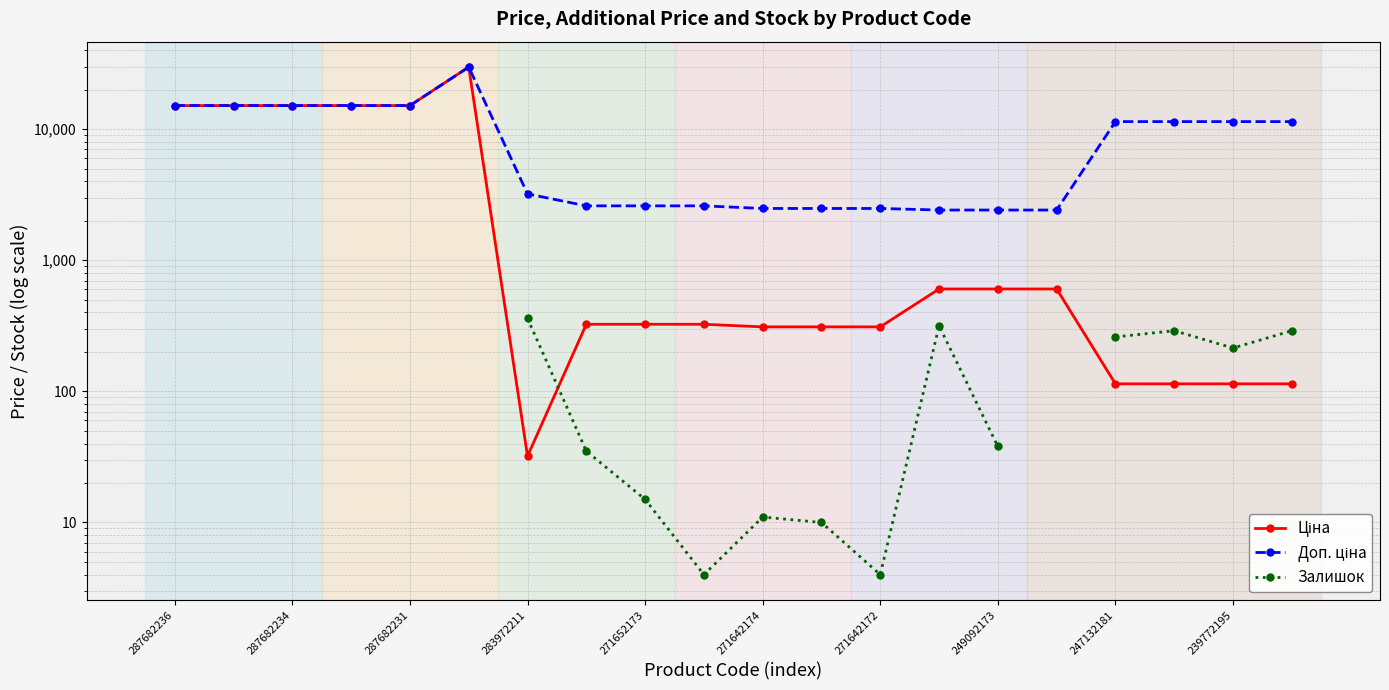

True or false: Залишок and Ціна cross at least once.

True